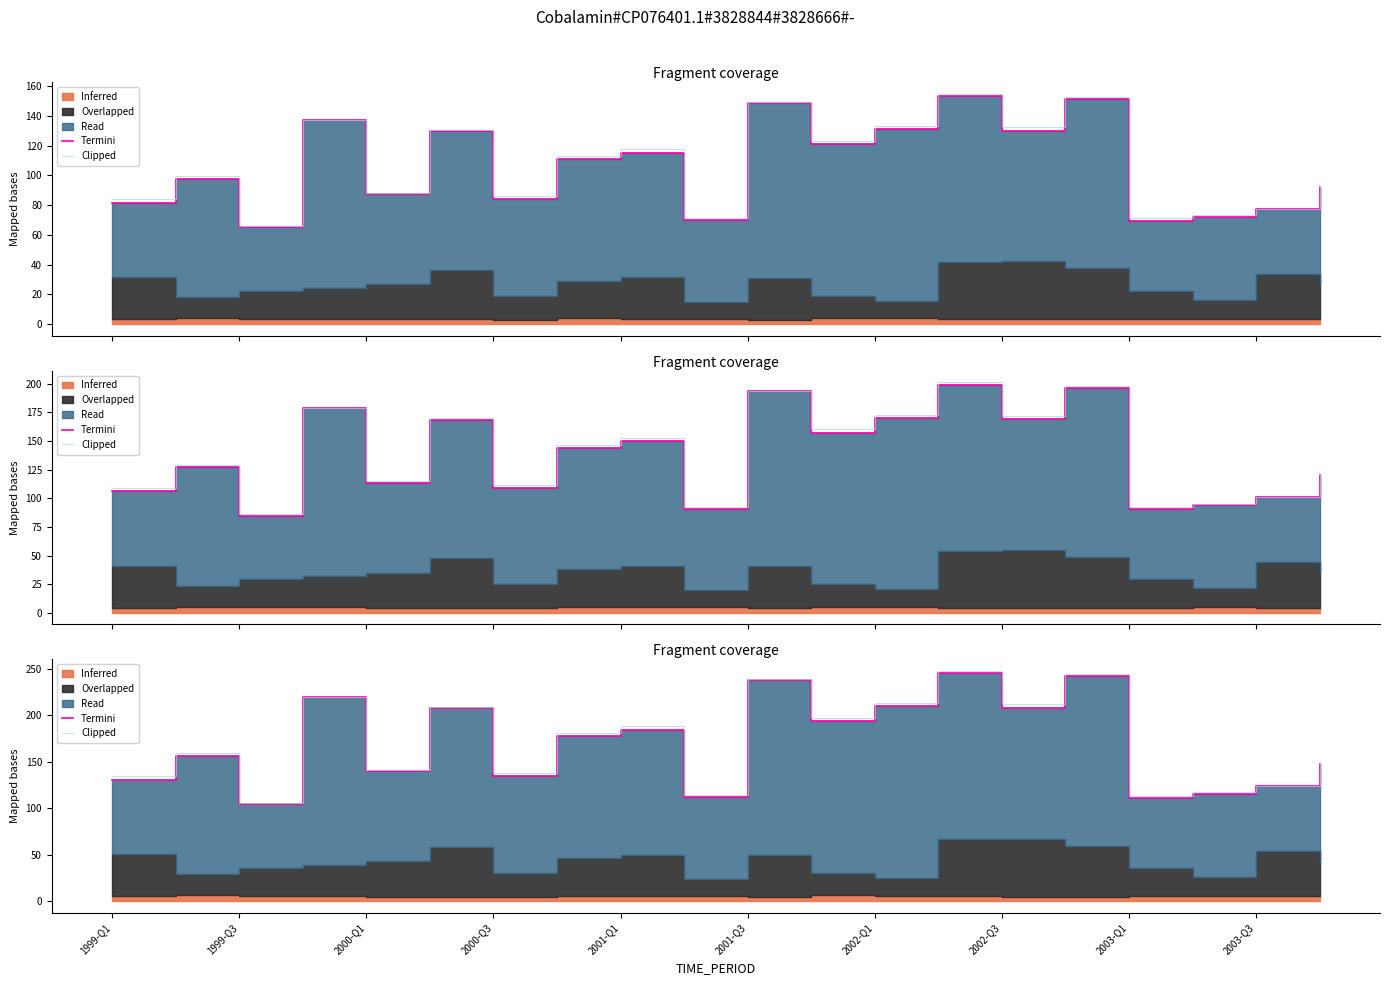

Which series has the largest range (max minus min)?

Clipped